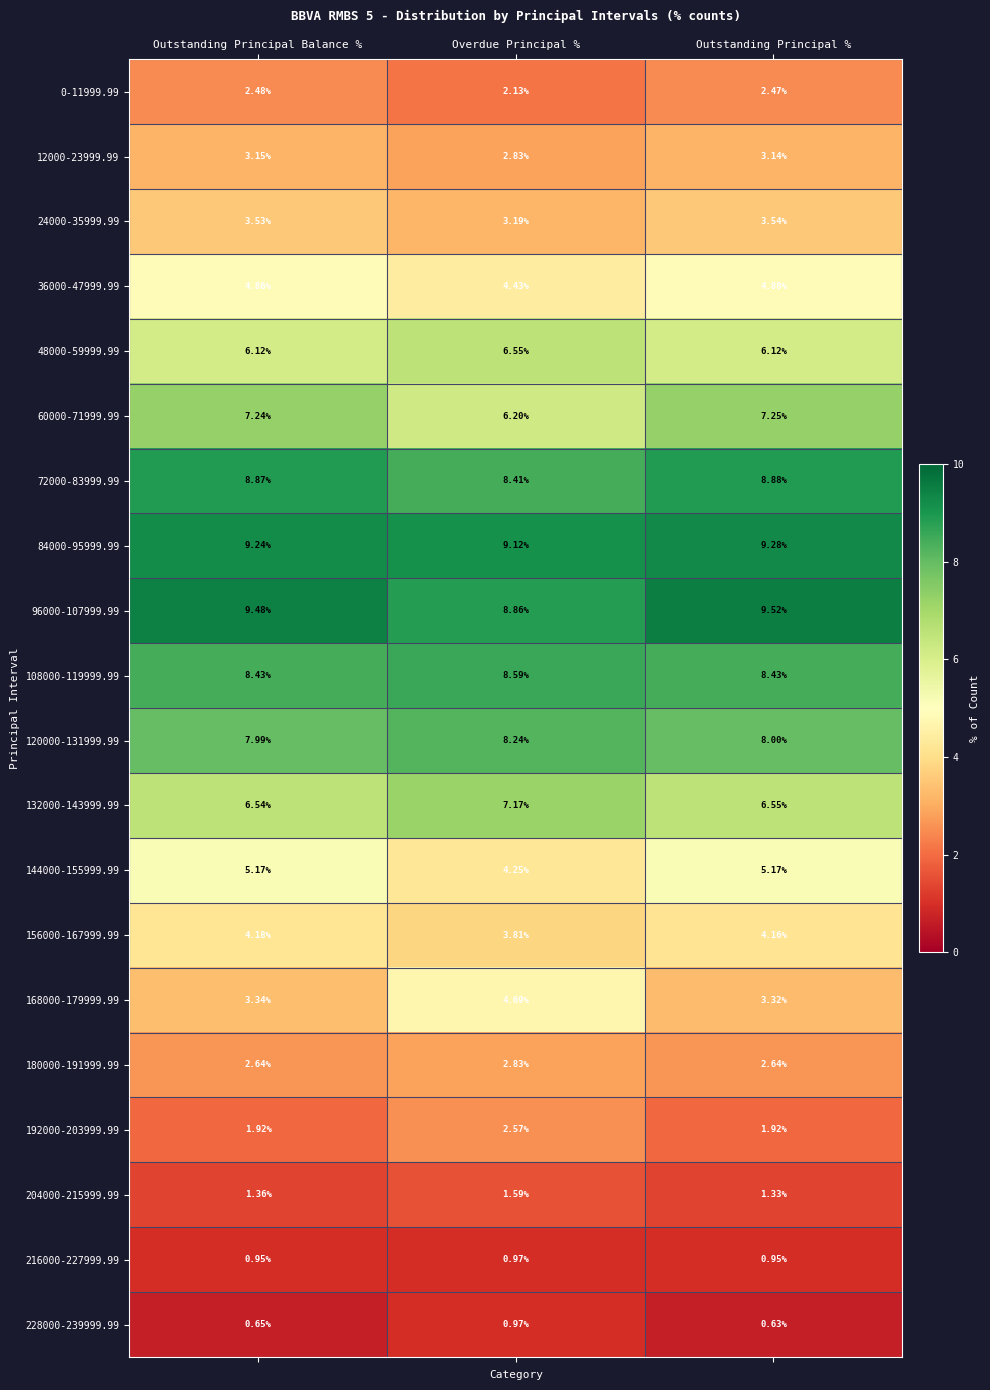

At which label is 24000-35999.99 closest to 3?

Overdue Principal %